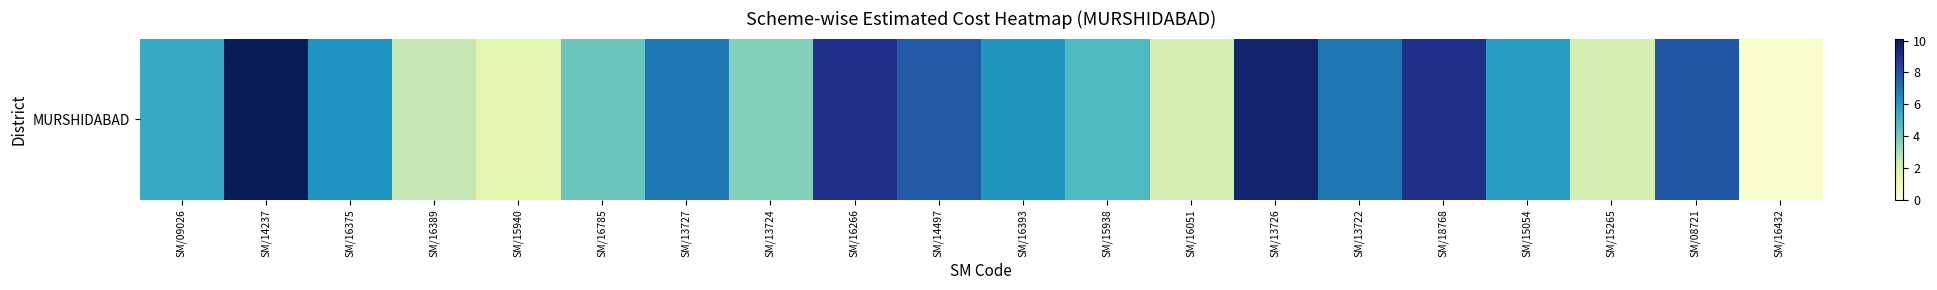

What is the sum of all values?

112.4